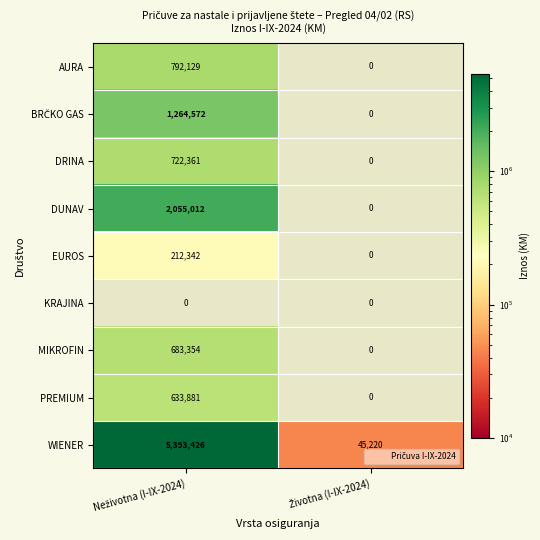

How many series are shown in this chart?

9